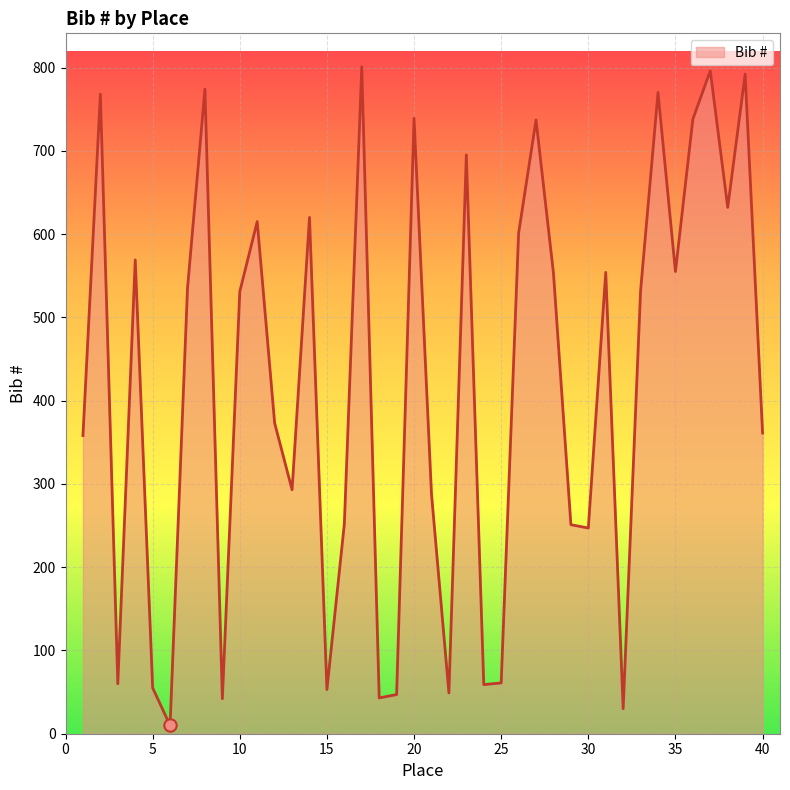

What is the difference between the maximum and minimum values?

791